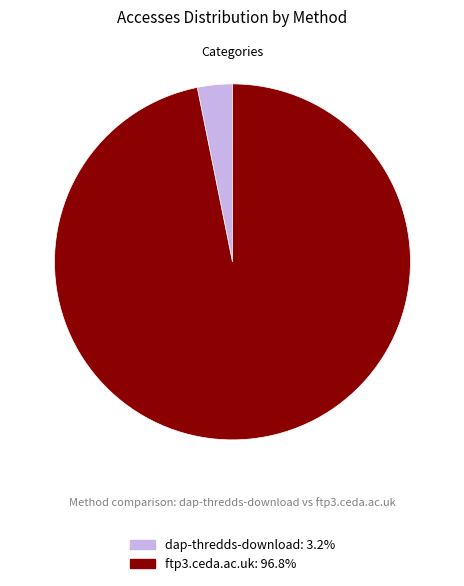

How many segments does this pie chart have?

2